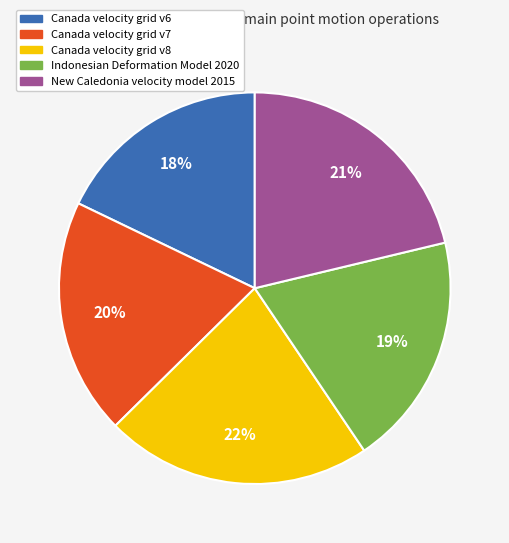

To the nearest percent, what is the combined percentage of Canada velocity grid v6 and Indonesian Deformation Model 2020?

37%